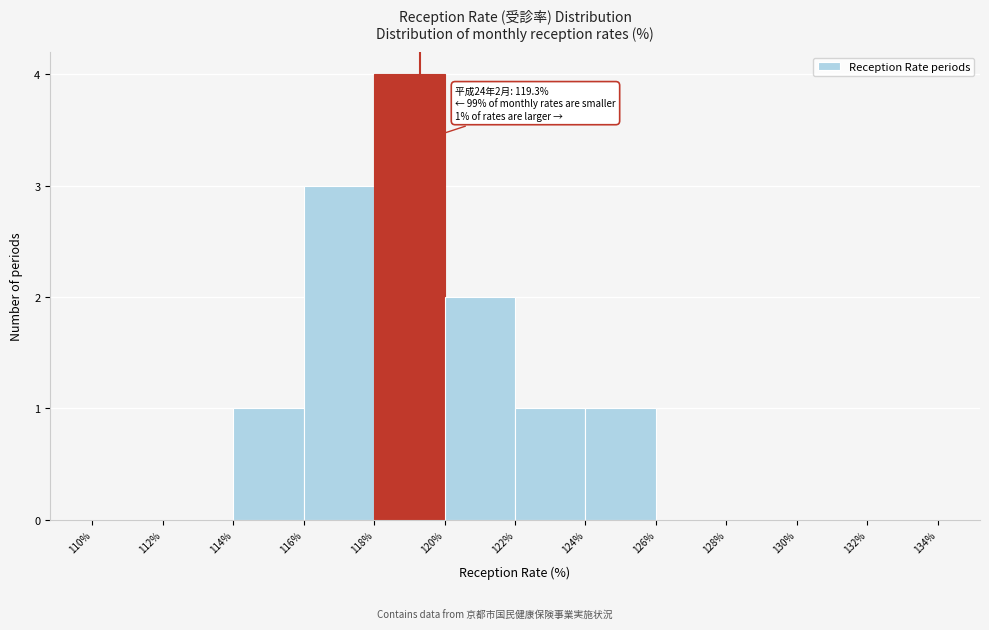

Which range on the x-axis has the tallest bar?

118% to 120%